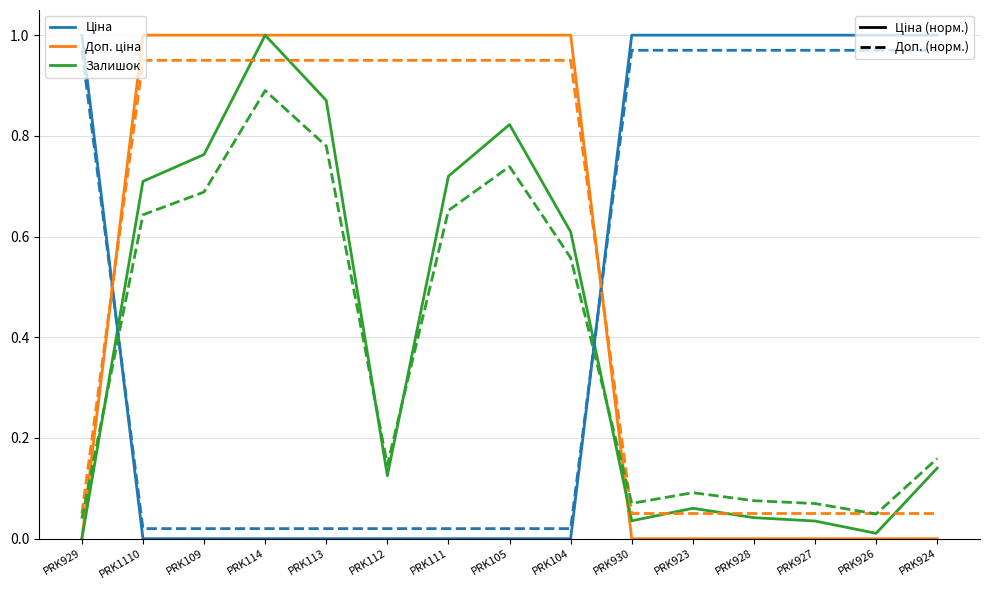

At which category is the sum across all series the highest?

PRK114